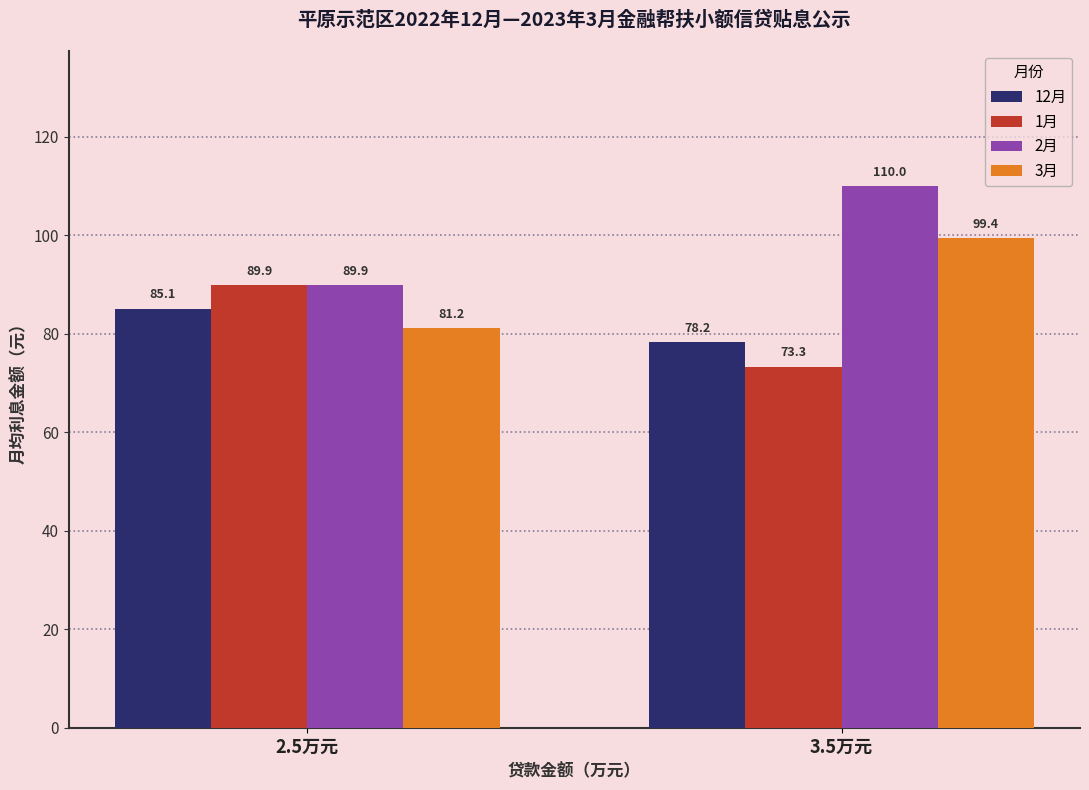

The value of 3月 at 2.5万元 is 81.2. True or false?

True